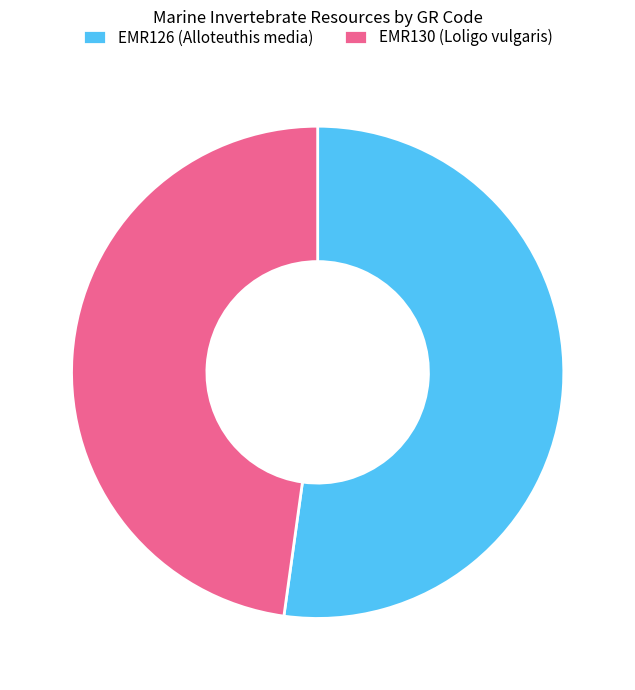

What is the smallest slice in the pie chart?

EMR130 (Loligo vulgaris)